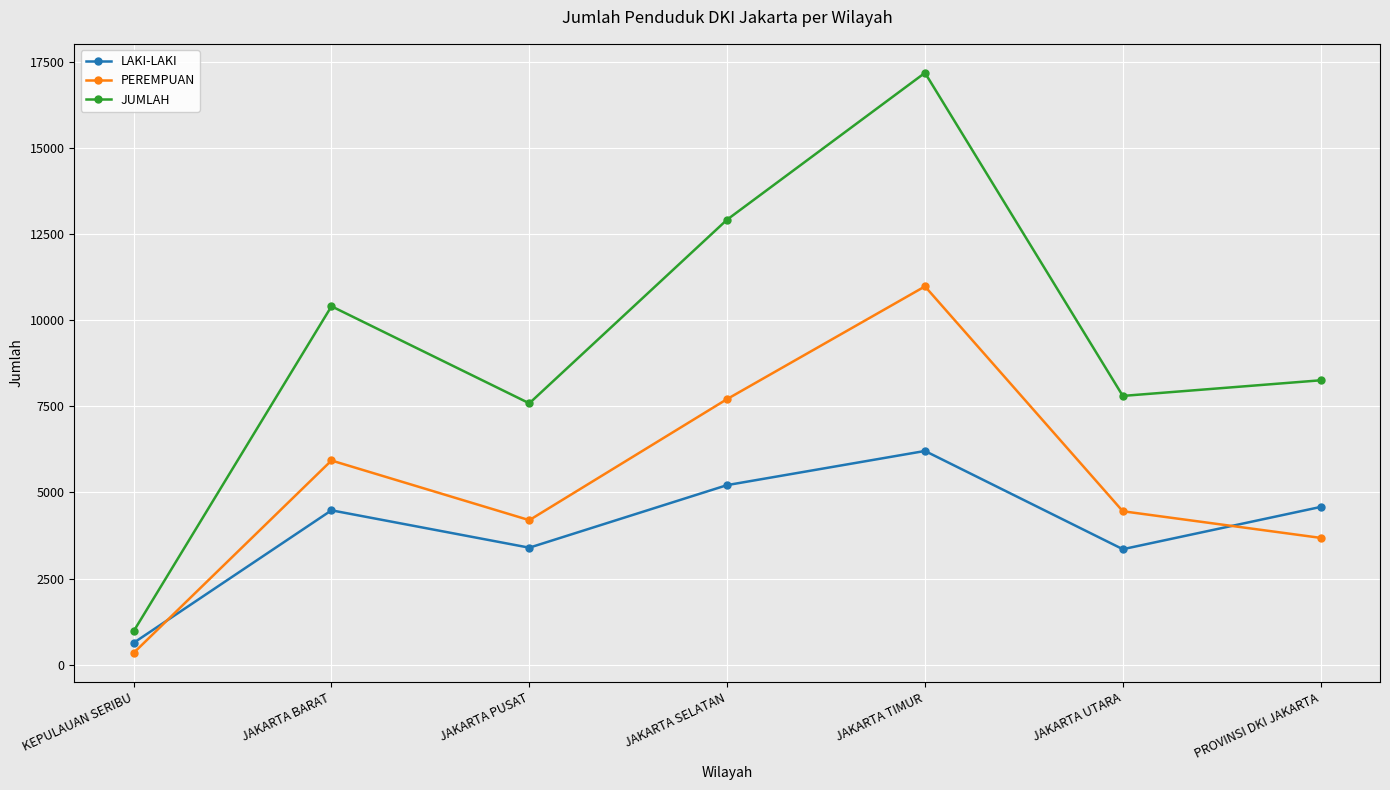

What is the sum of all PEREMPUAN values?

37305